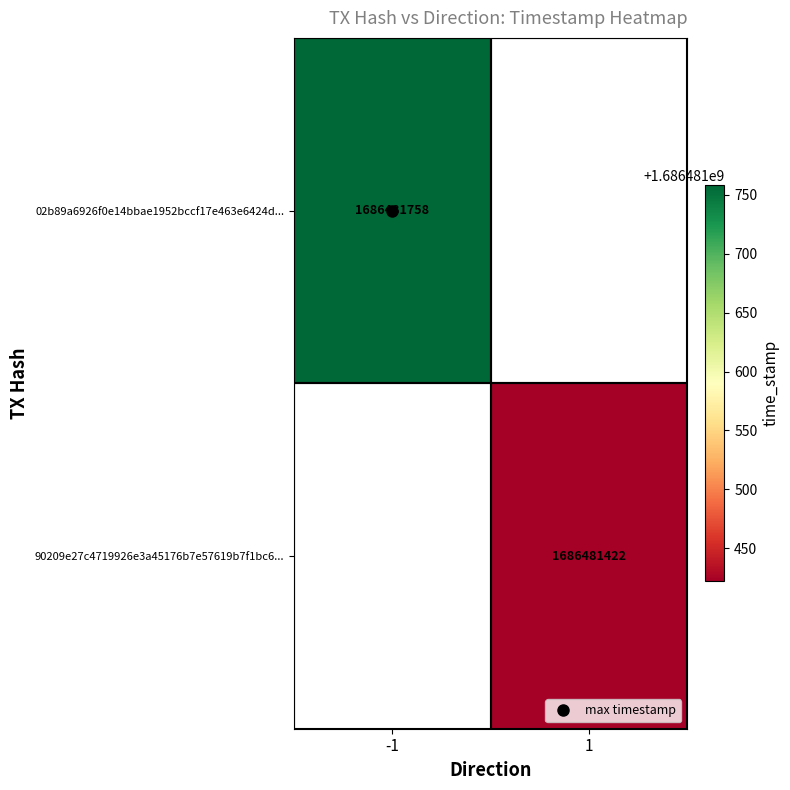

How many distinct data groups are displayed?

2